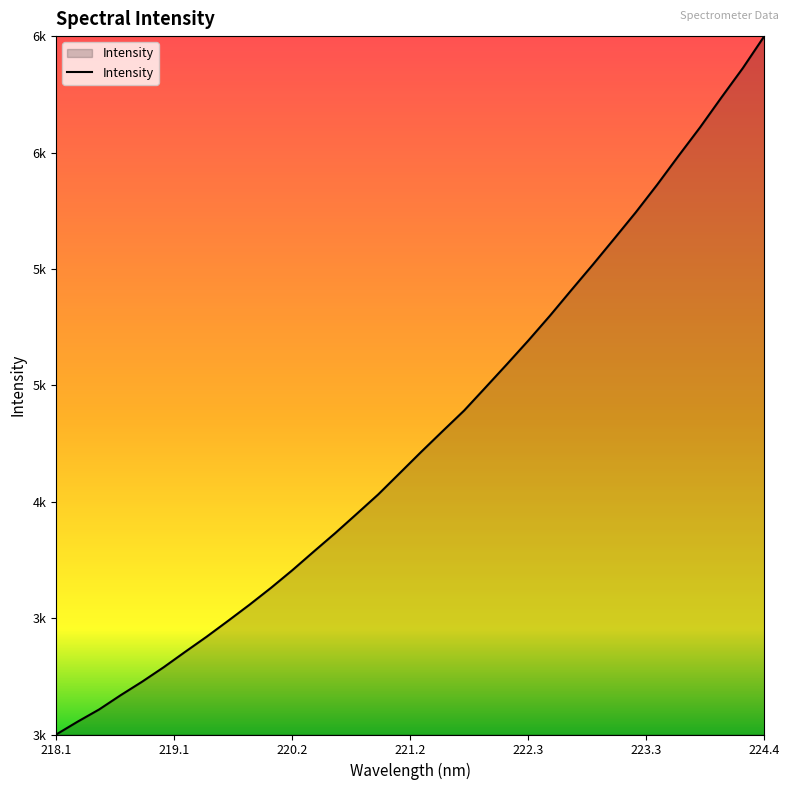

Does the chart have visible grid lines?

No